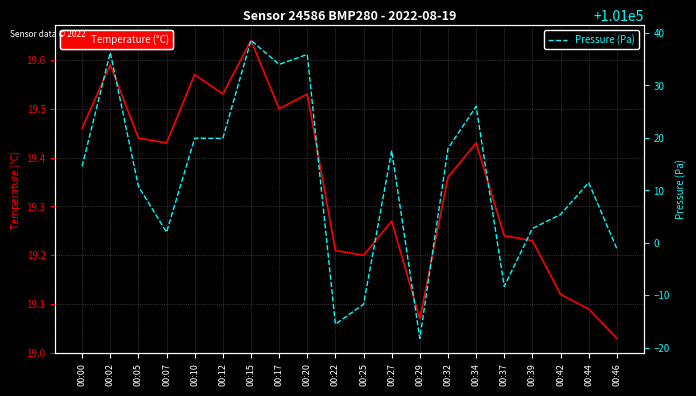

What is the minimum value for Temperature (°C)?

19.0